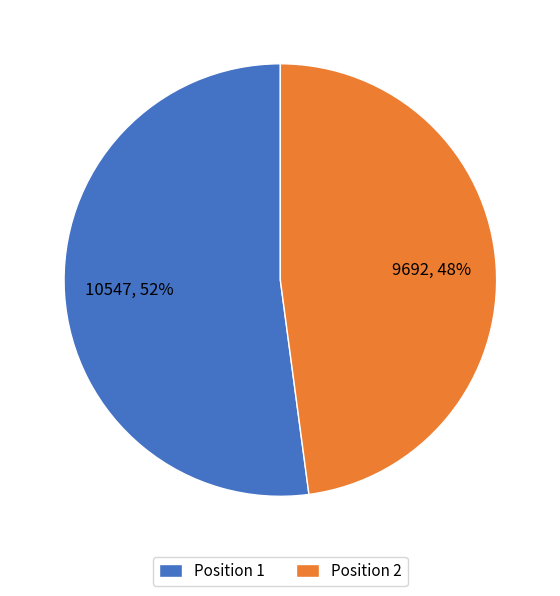

Between Position 1 and Position 2, which is larger?

Position 1